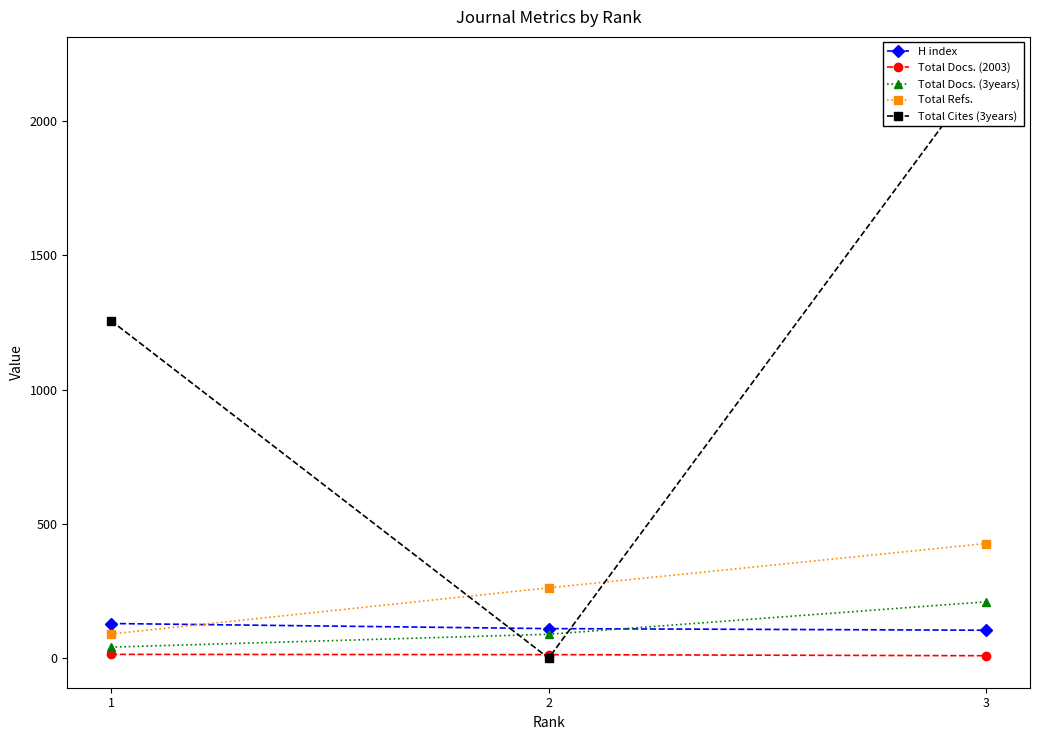

What is the maximum value shown in the chart?

2204